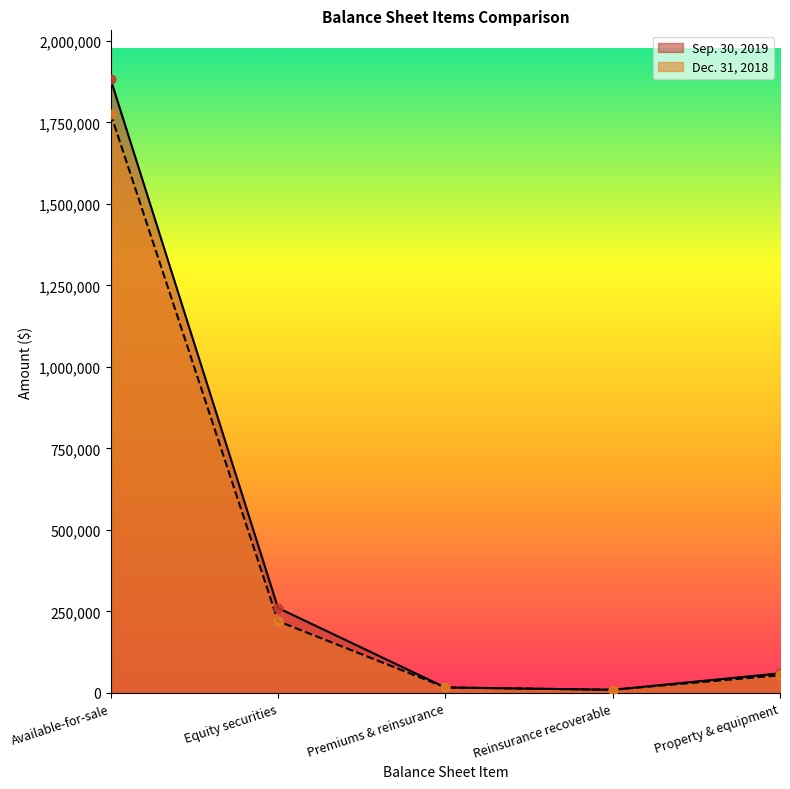

Which series has the widest spread of Y values?

Sep. 30, 2019